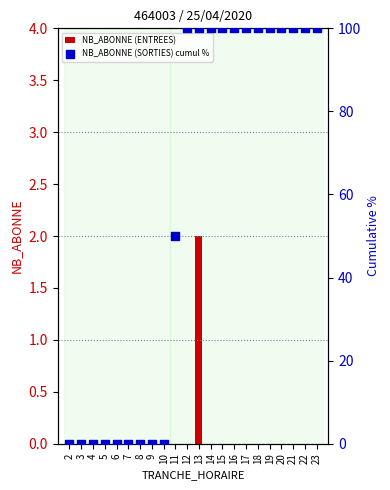

Which series contains the highest Y value?

NB_ABONNE (SORTIES) cumul %